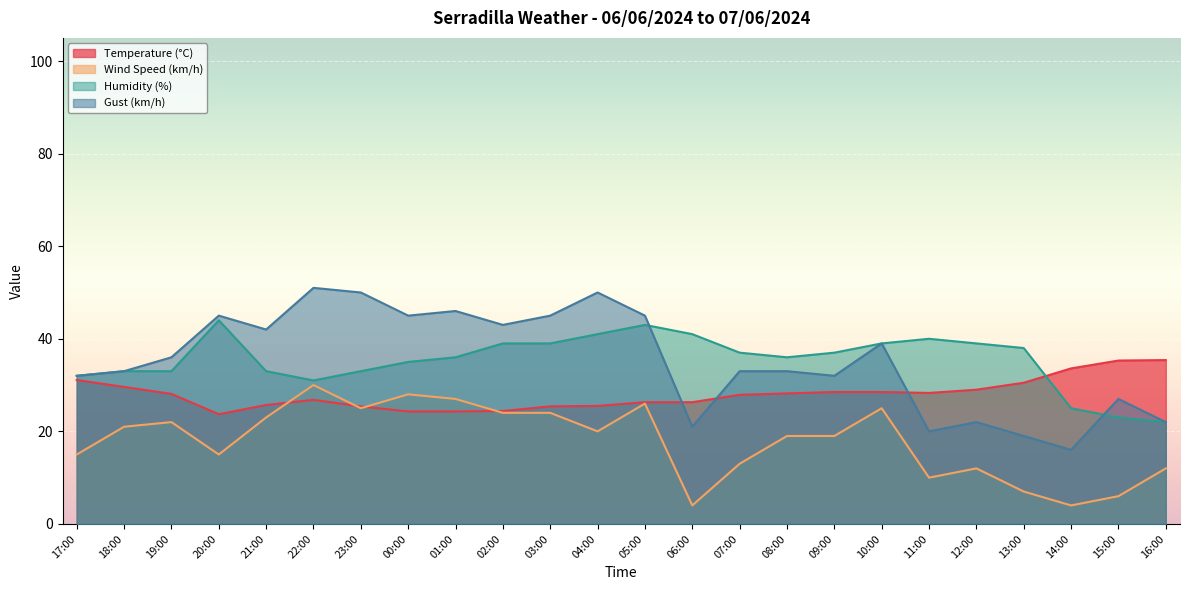

Which series changed the most between 04:00 and 06:00?

Gust (km/h)